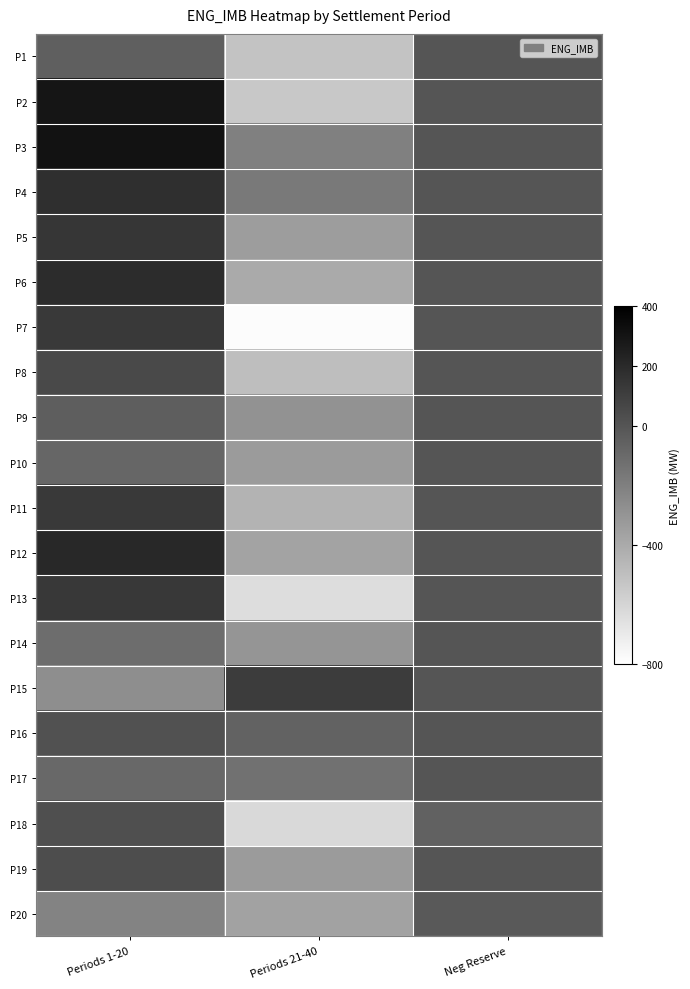

At which category is the sum across all series the highest?

Periods 1-20